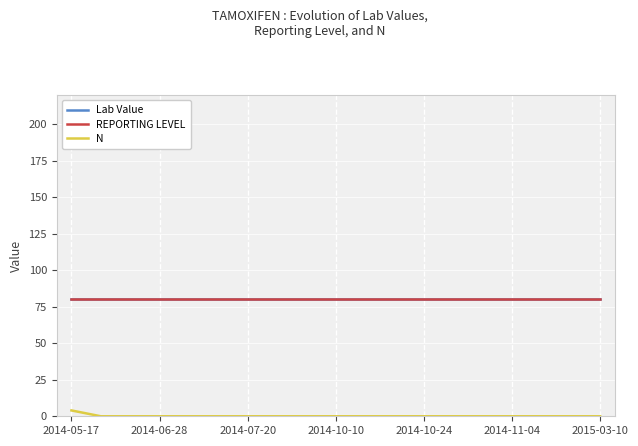

Does the chart display data point markers on the line(s)?

No